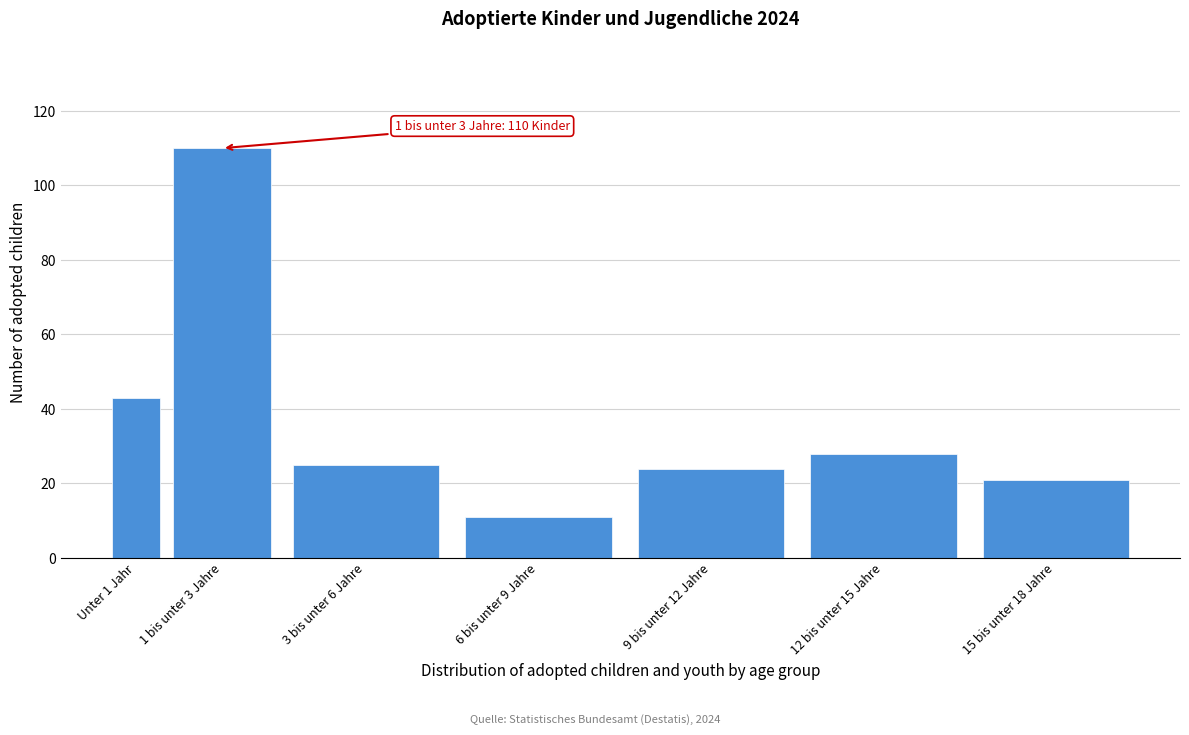

Reading left to right, list all the values displayed in this chart.

43	110	25	11	24	28	21